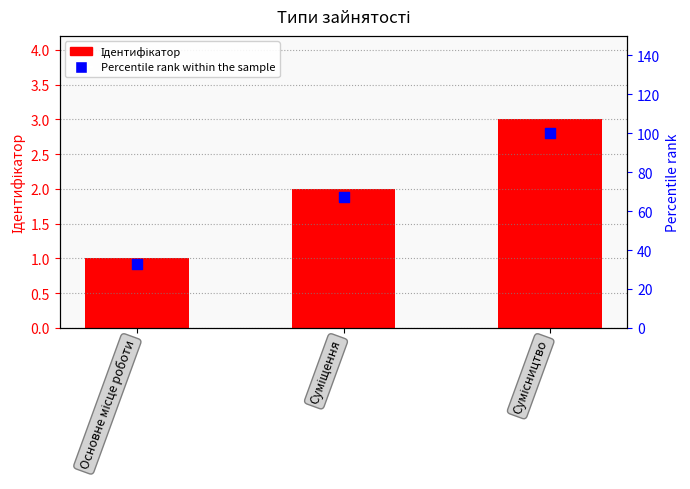

At which category is the sum across all series the highest?

Сумісництво